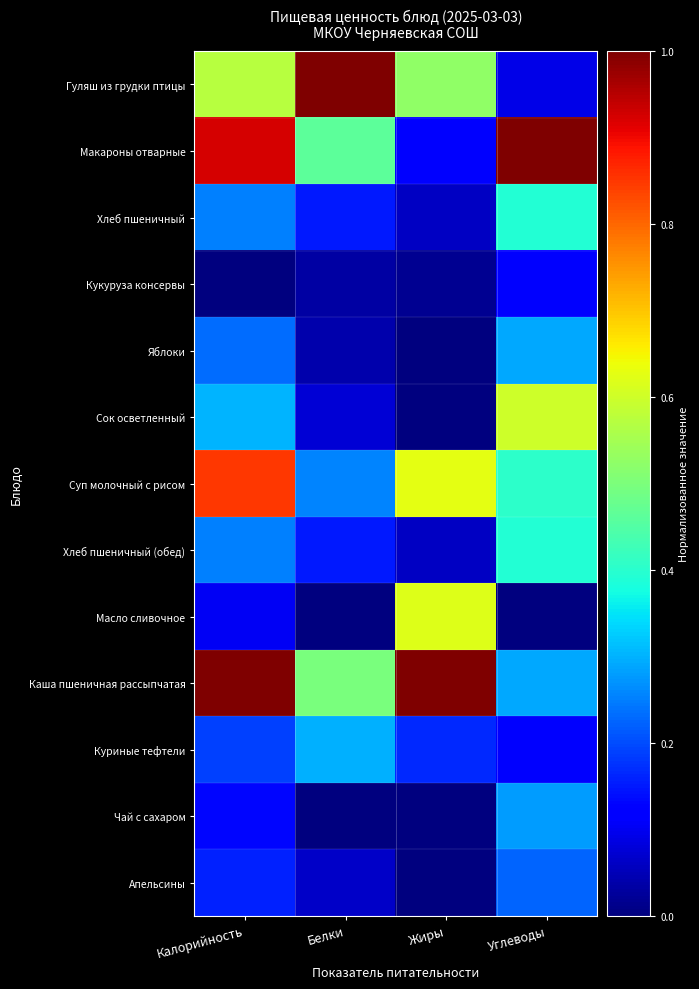

How many categories are shown in the chart?

4